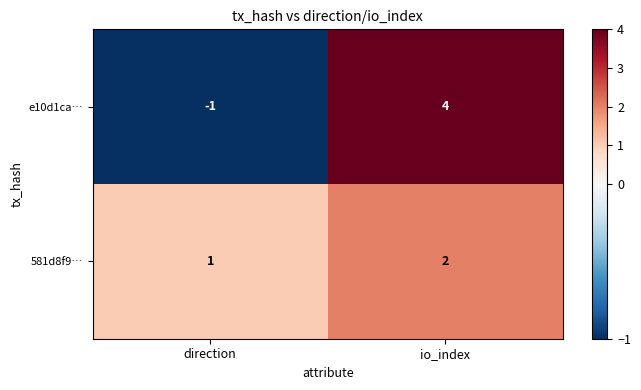

Is it true that e10d1ca… equals 0 at direction?

False